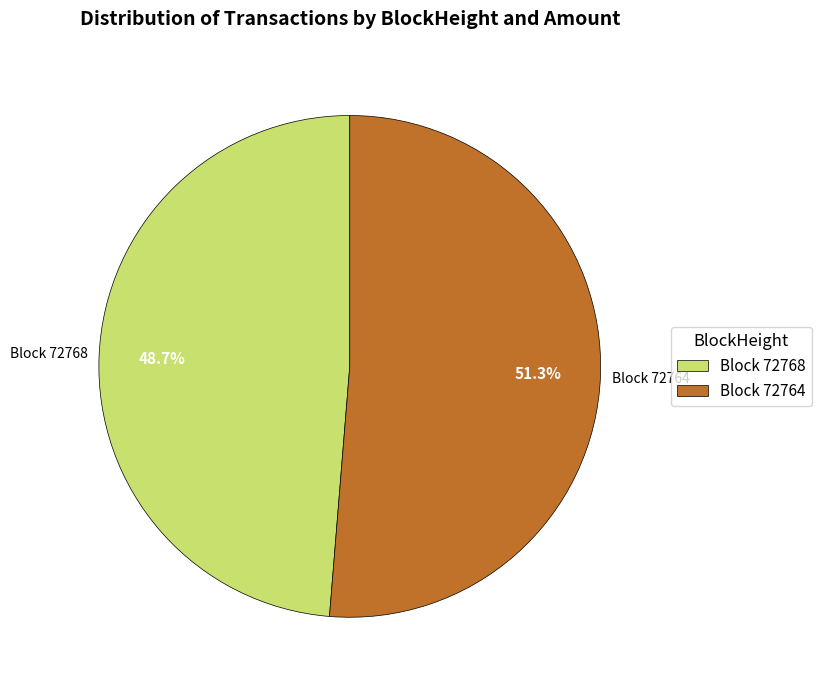

Which slice is the largest?

Block 72764